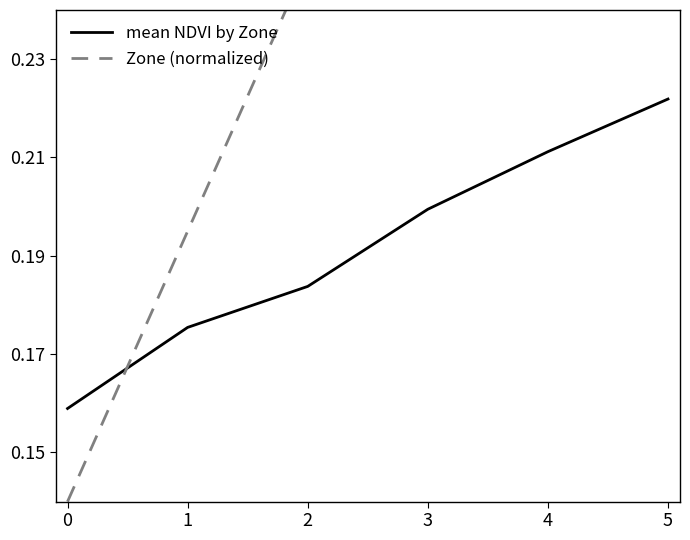

How many series are shown in this chart?

2